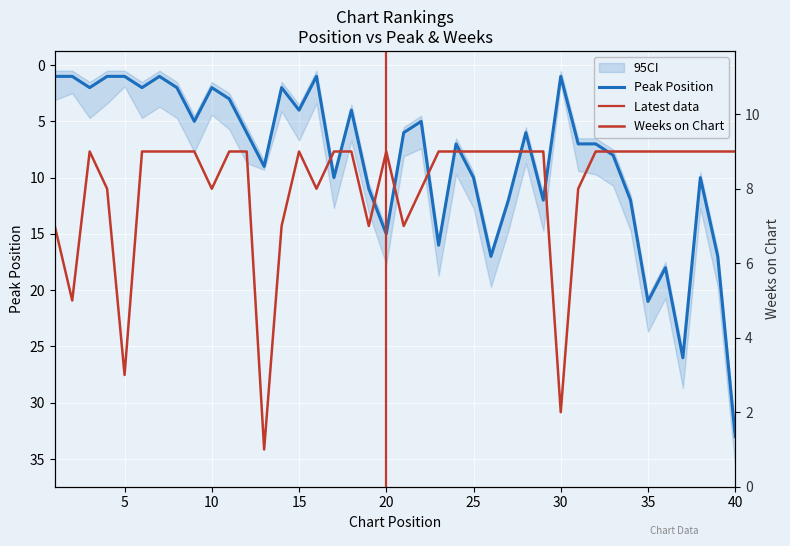

List the series in order of their overall mean, lowest first.

Weeks on Chart, Peak Position